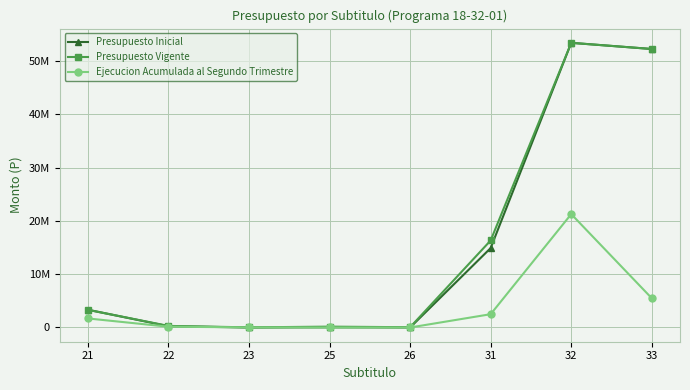

What are all the series names shown in the legend?

Presupuesto Inicial, Presupuesto Vigente, Ejecucion Acumulada al Segundo Trimestre